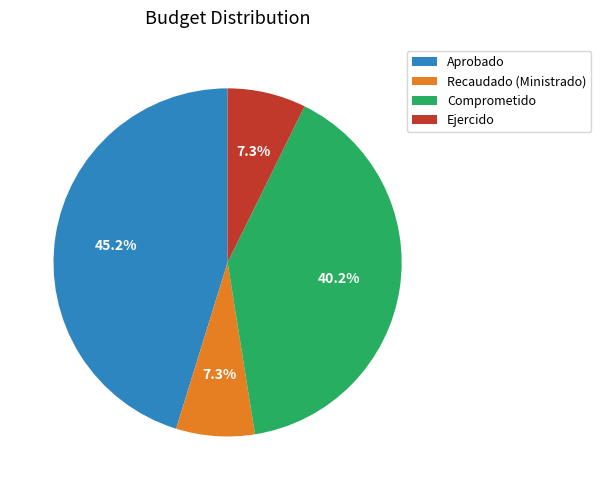

Combined, do Ejercido and Recaudado (Ministrado) account for over 50%?

No